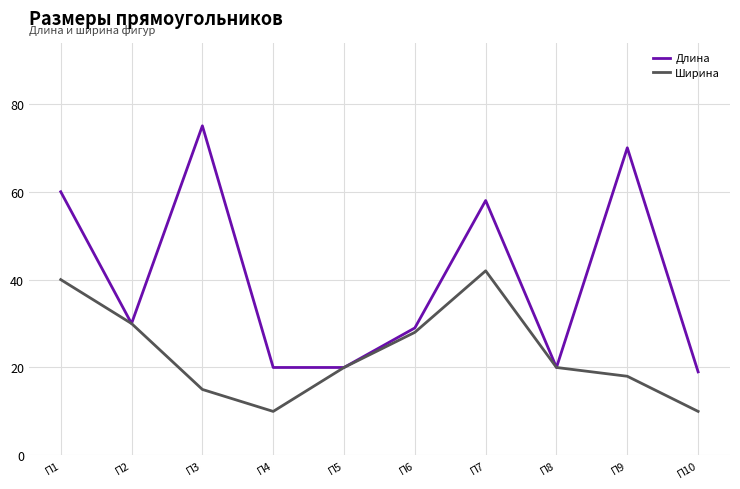

List the series in order of their peak value, highest first.

Длина, Ширина